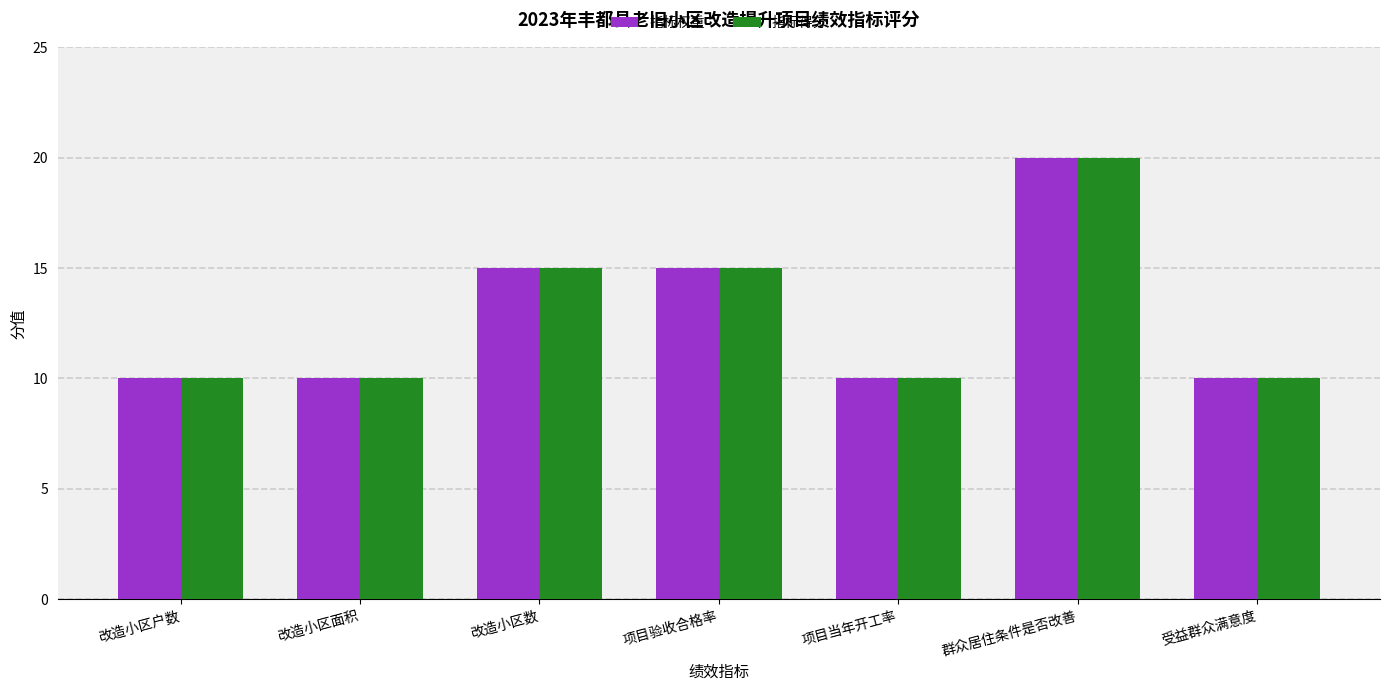

How many series are shown in this chart?

2